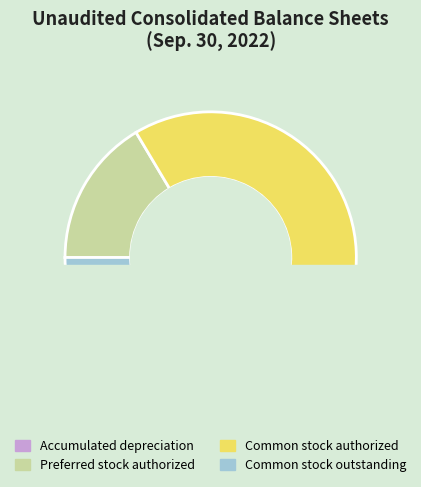

Does Common stock authorized represent more than half of the total?

Yes